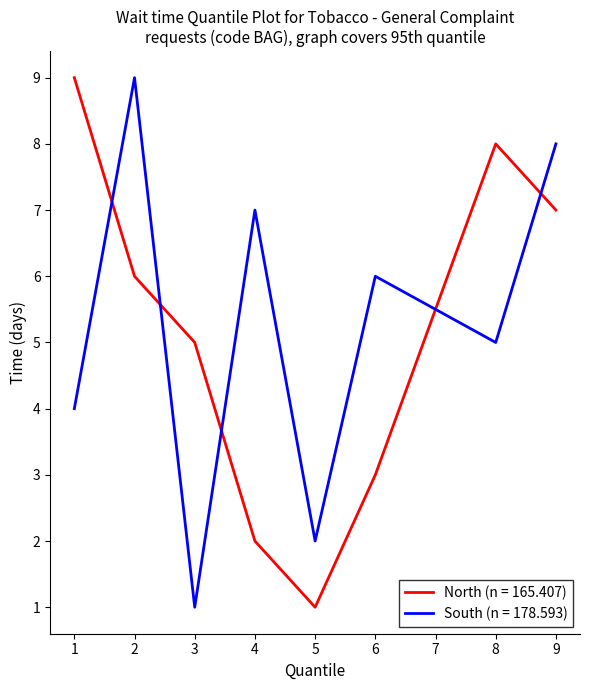

Count the number of data series in this chart.

2